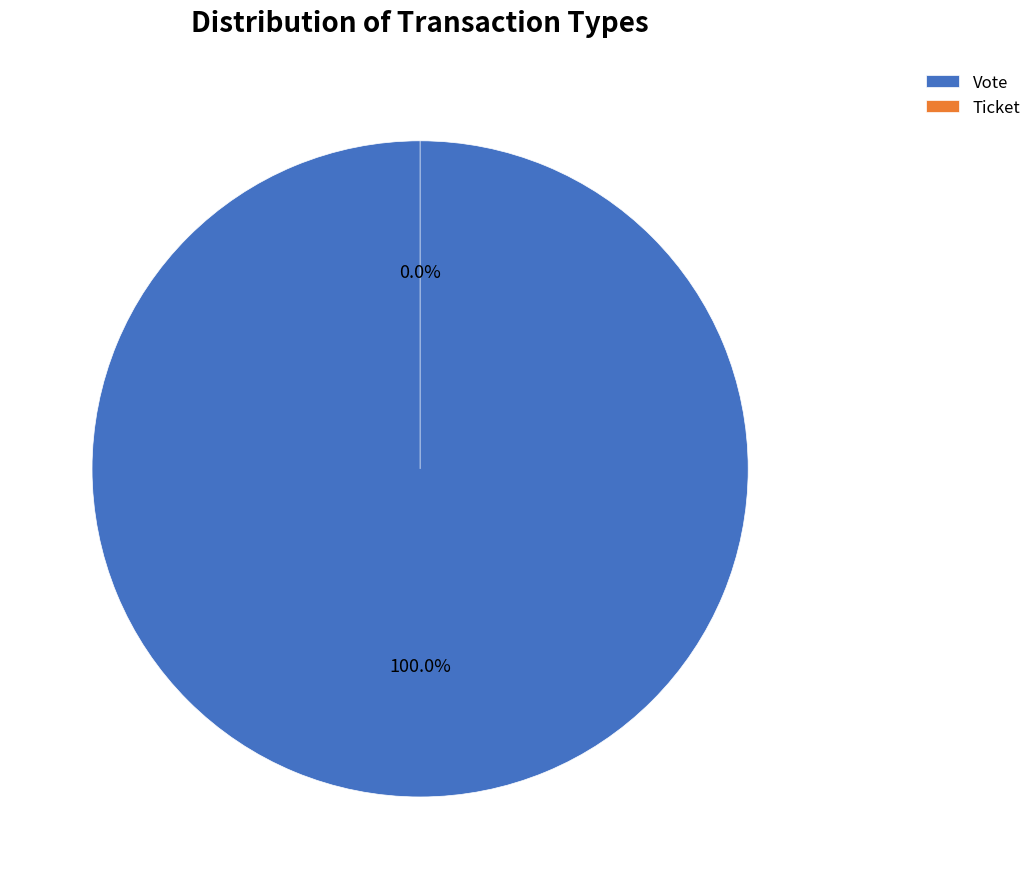

Rank the categories by value from highest to lowest.

Vote, Ticket